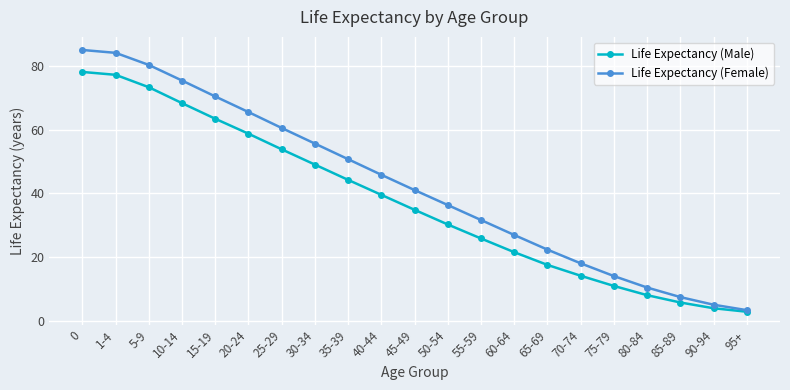

What are all the series names shown in the legend?

Life Expectancy (Male), Life Expectancy (Female)